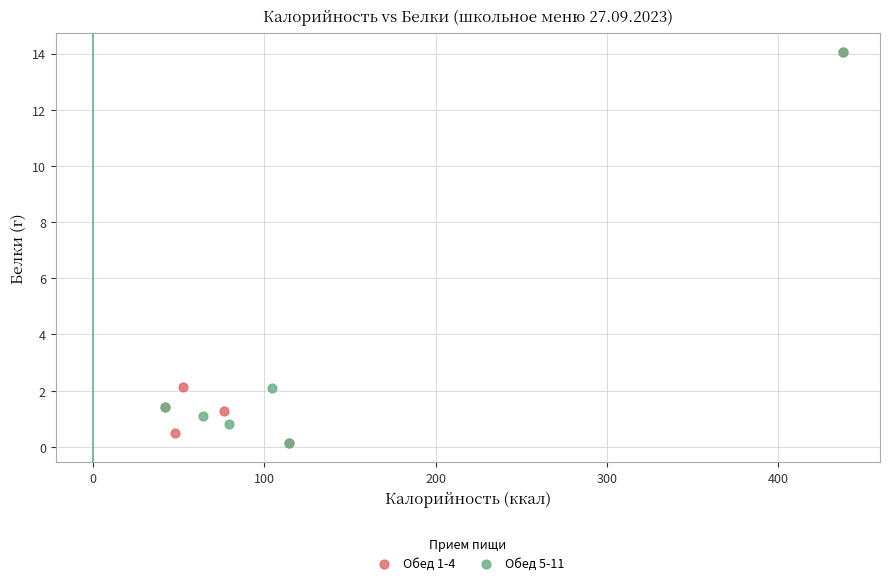

What are all the series names shown in the legend?

Обед 1-4, Обед 5-11